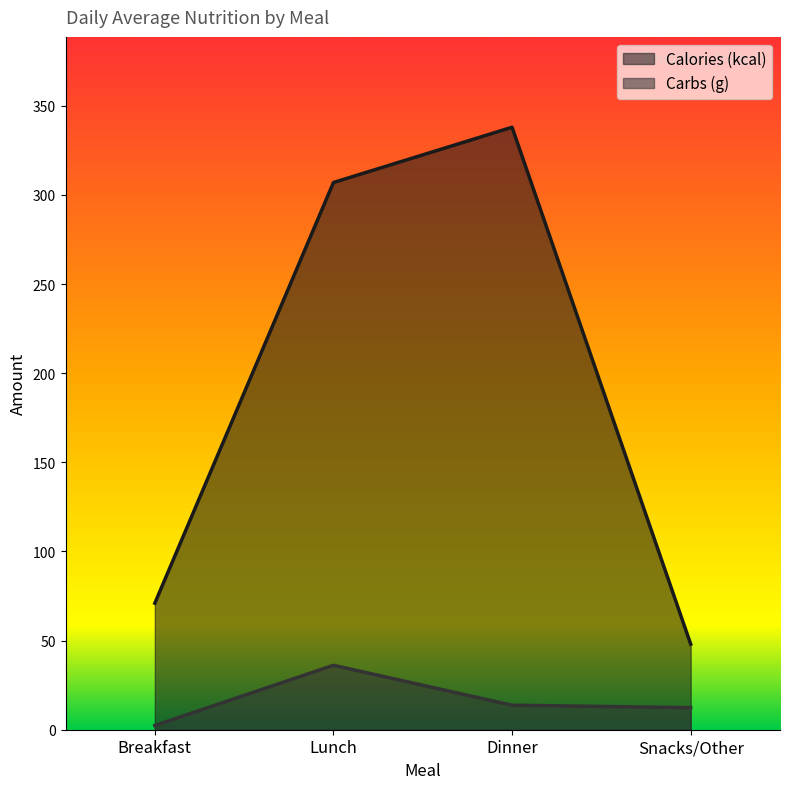

Which series has the largest range (max minus min)?

Calories (kcal)